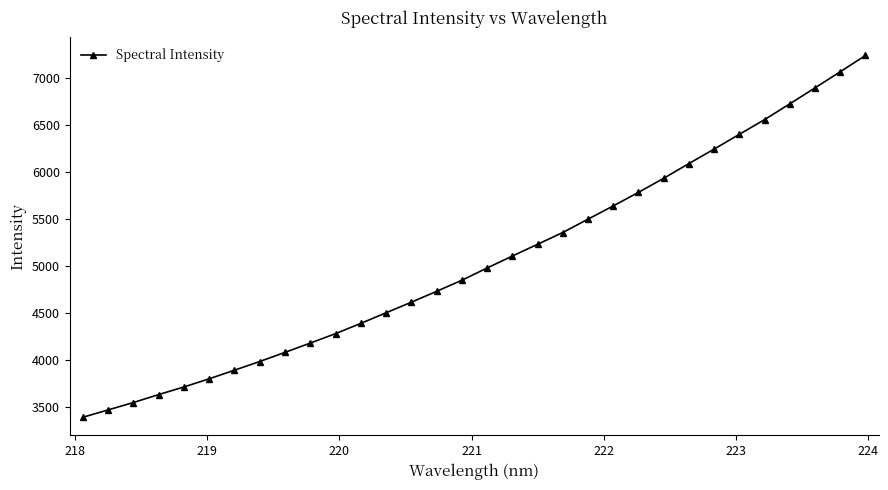

Is this an area chart (filled region under the line)?

No